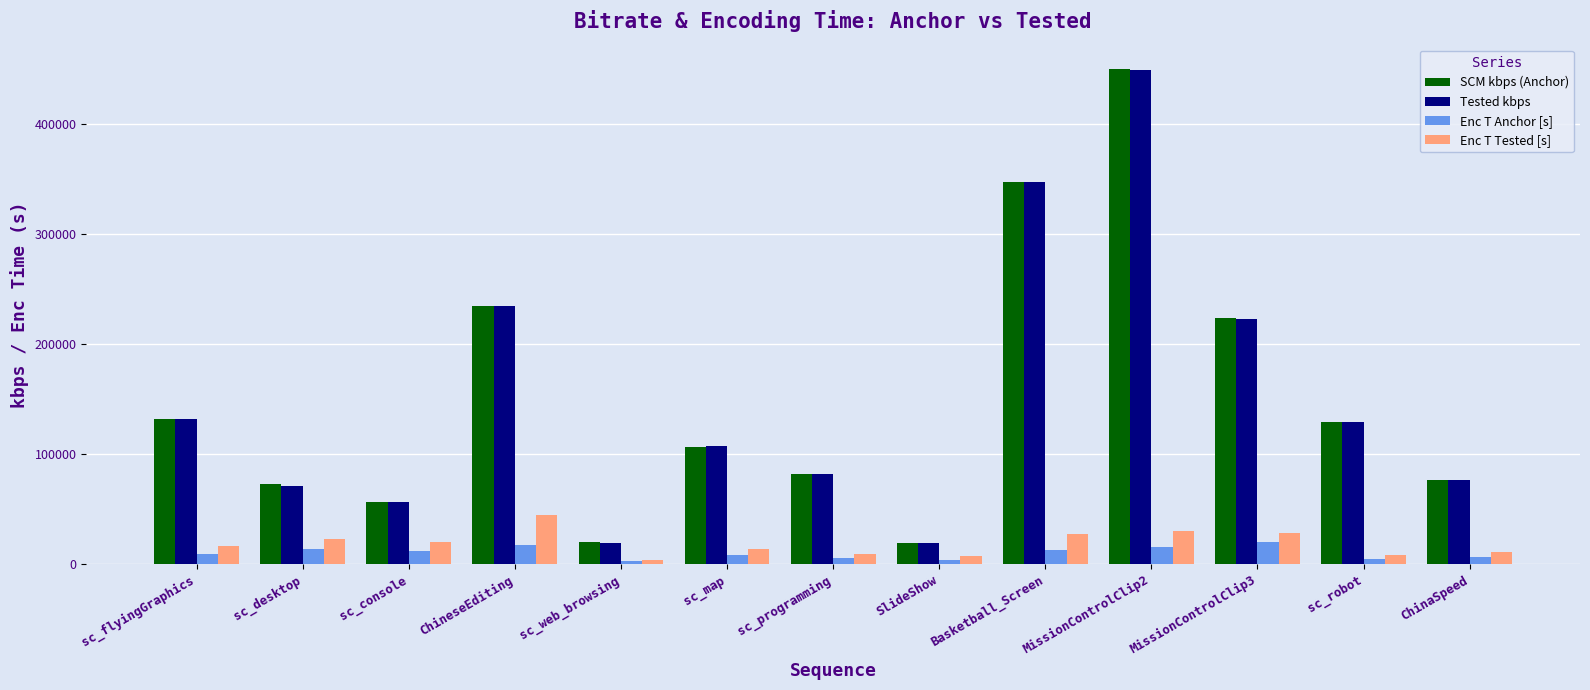

What is the total value across all series at MissionControlClip3?

495428.4